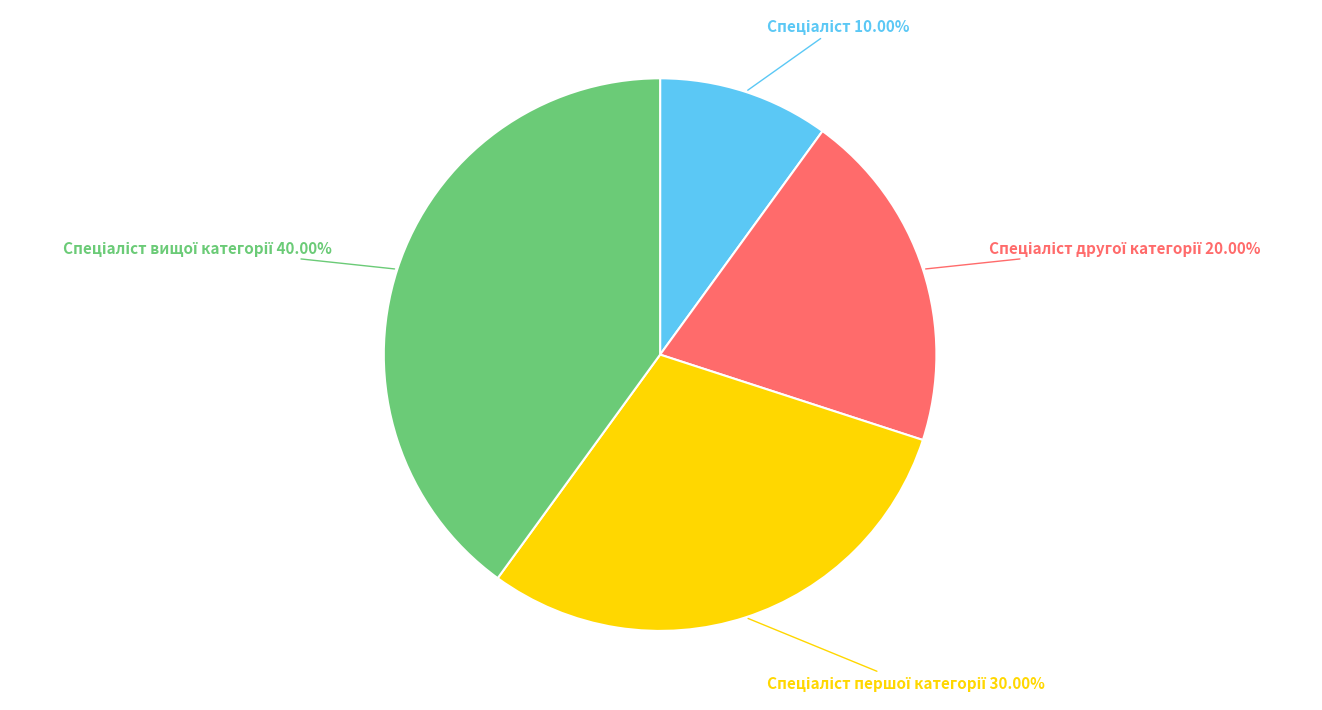

Is there any slice that represents more than half of the pie?

No